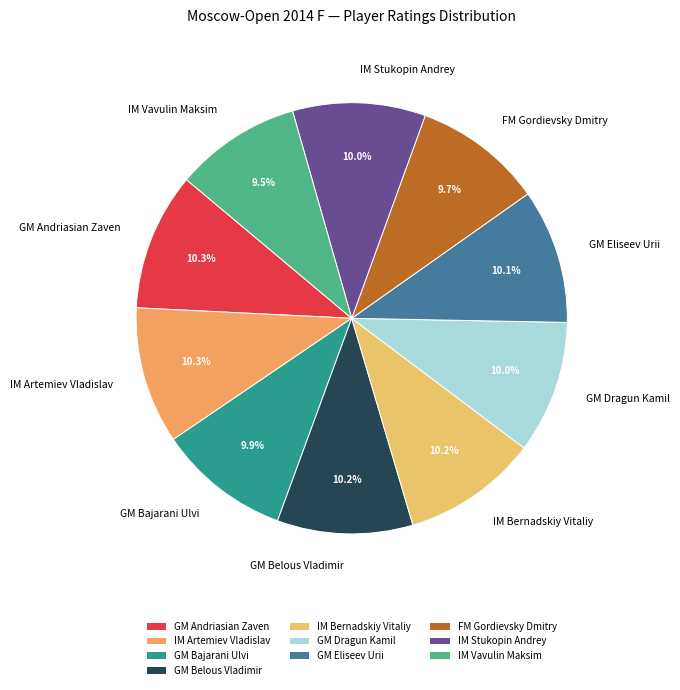

To the nearest percent, what is the average slice percentage?

10%